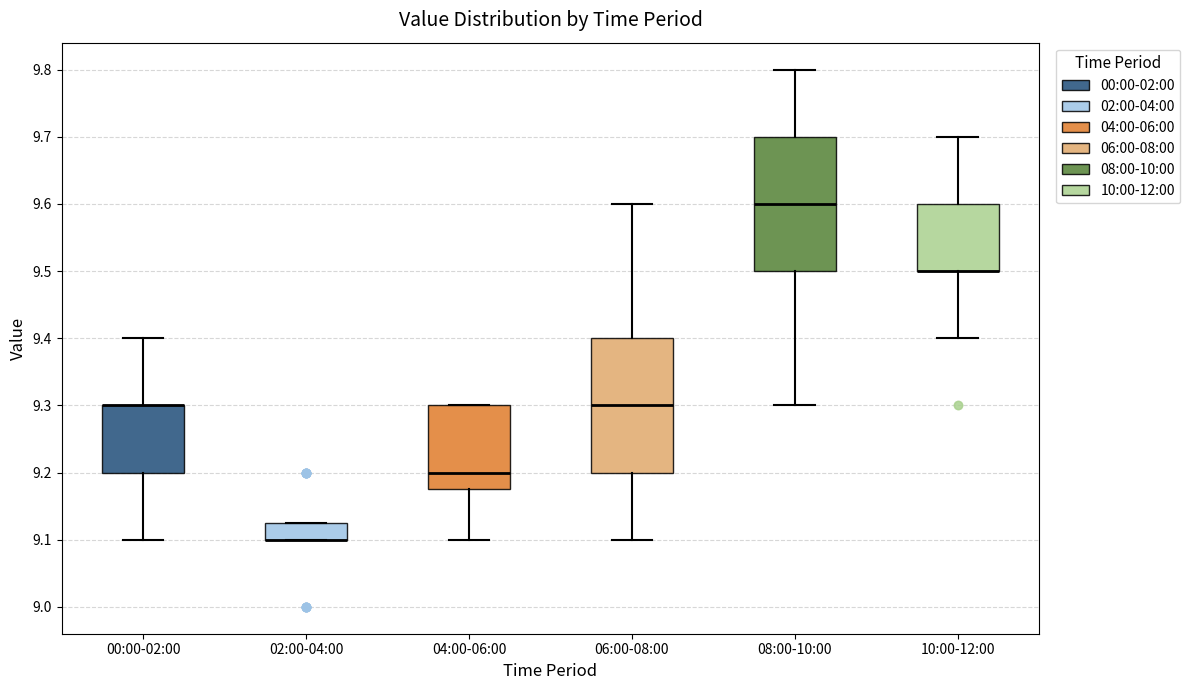

Where does the lower whisker of the box for 10:00-12:00 end on the y-axis? The values are not printed on the chart, so give them approximately, as read against the axis.

9.40